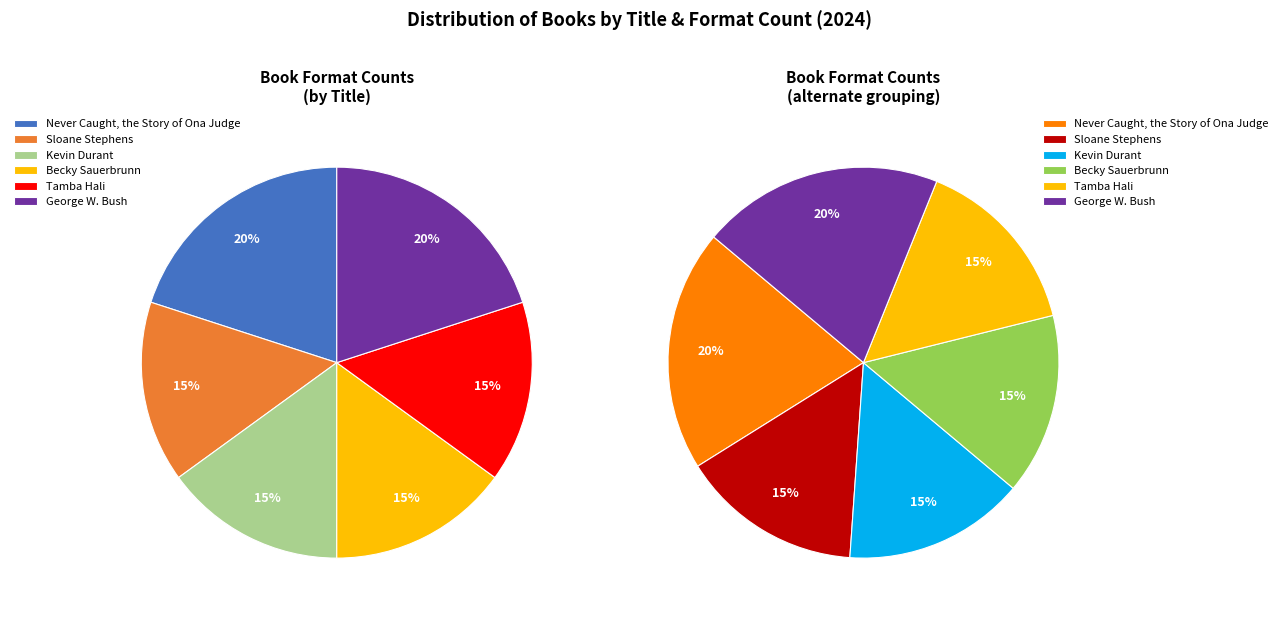

Rank the categories by value from lowest to highest.

Sloane Stephens, Kevin Durant, Becky Sauerbrunn, Tamba Hali, Never Caught, the Story of Ona Judge, George W. Bush